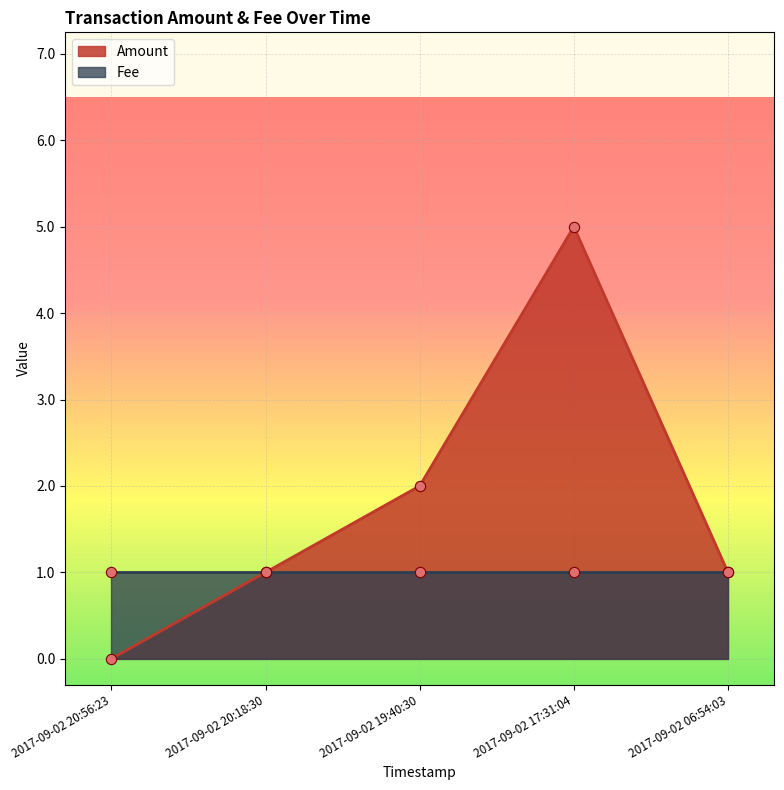

Which has a higher value, 2017-09-02 17:31:04 or 2017-09-02 20:18:30?

2017-09-02 17:31:04